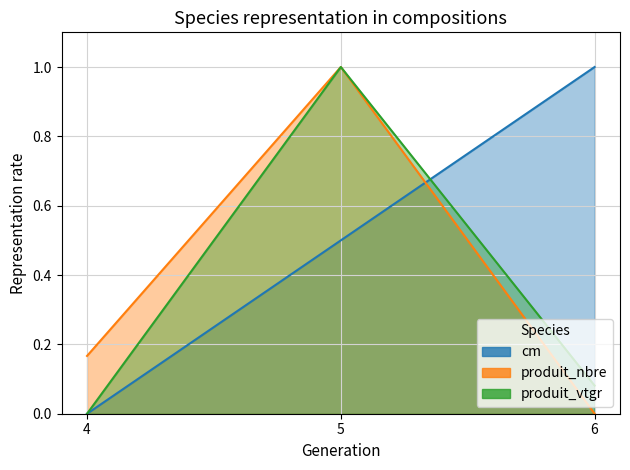

The value of produit_nbre at 4 is 0.1. True or false?

False